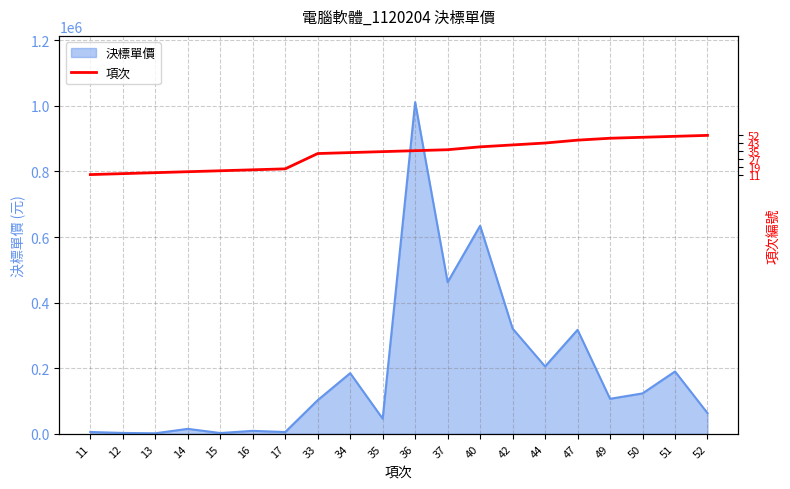

At which category does the chart reach its minimum across all series?

11